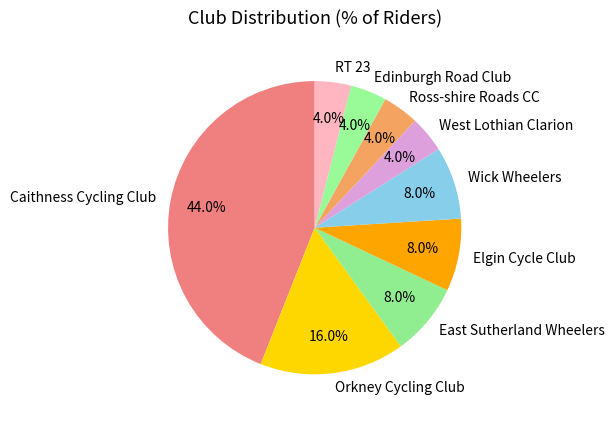

The West Lothian Clarion slice represents 19% of the pie. True or false?

False